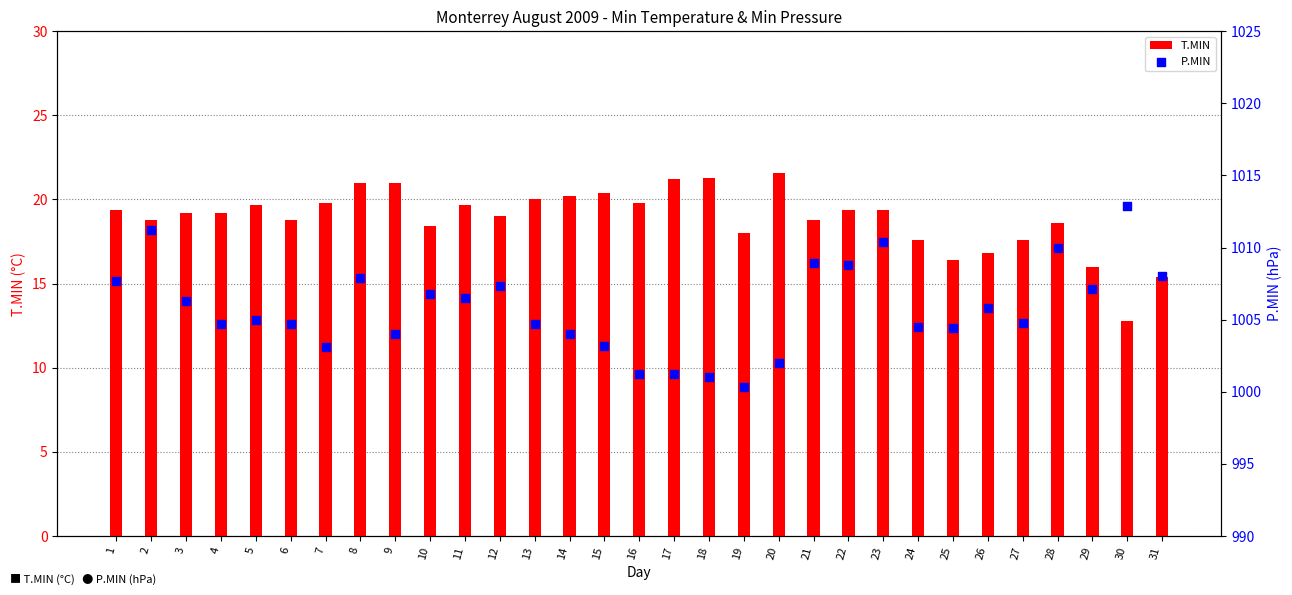

Is the value of T.MIN at 15 greater than the value of P.MIN at 9?

No